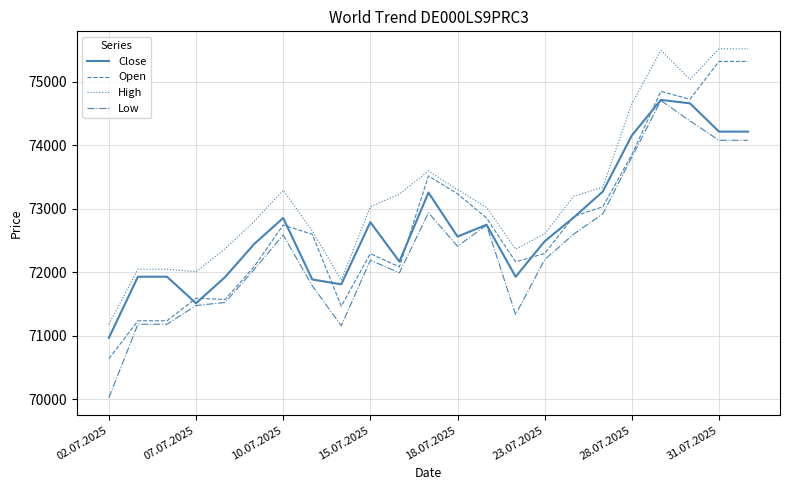

What is the lowest value of the Close series?

70964